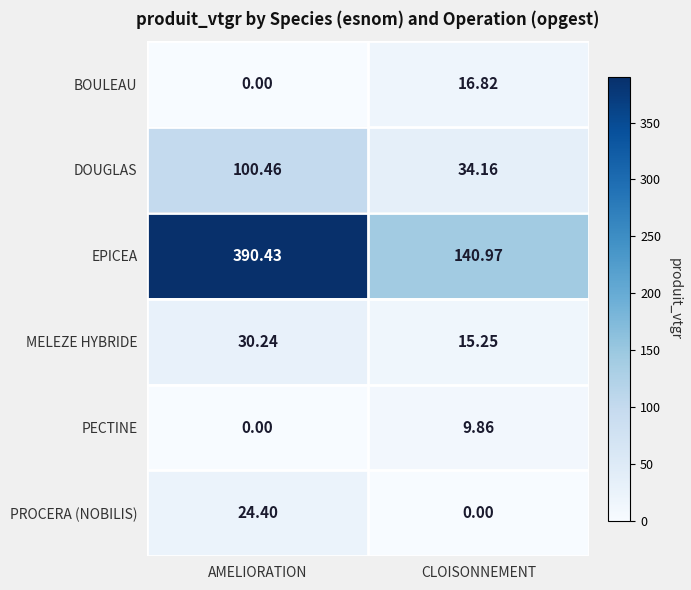

How many distinct data groups are displayed?

6